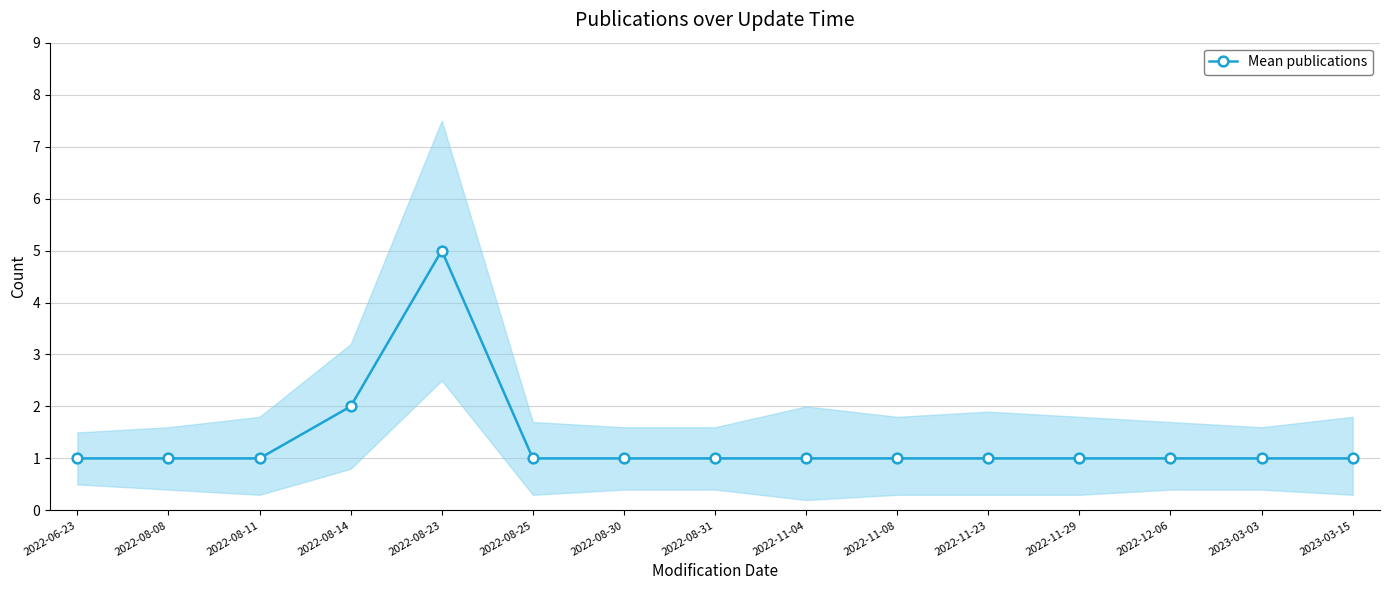

Count the values in the range 1 to 2.

14